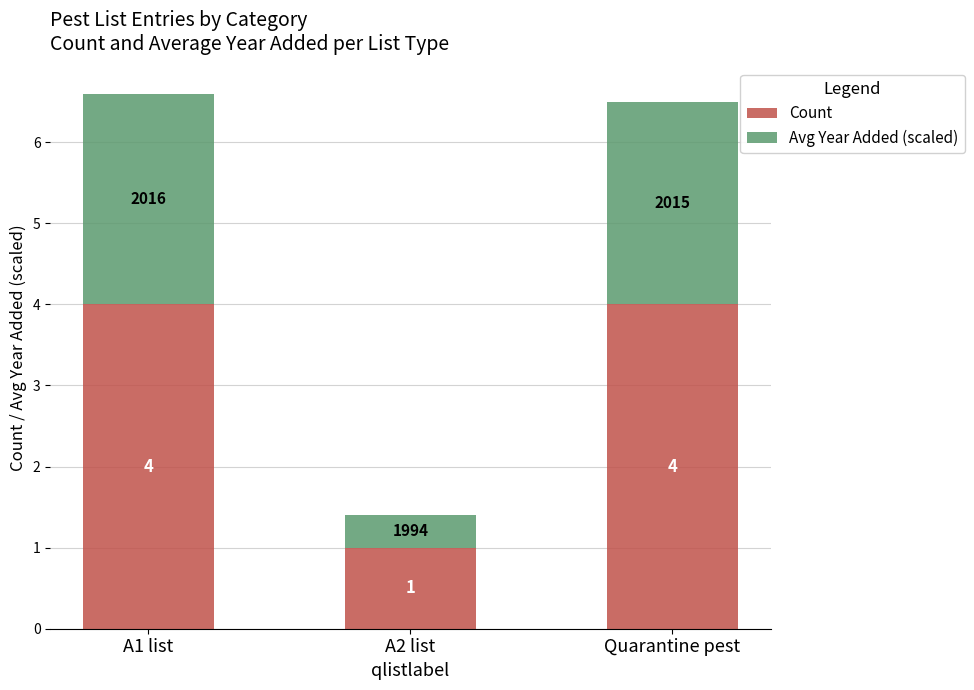

What is the value of the Count bar at the 1st from the left?

4.0